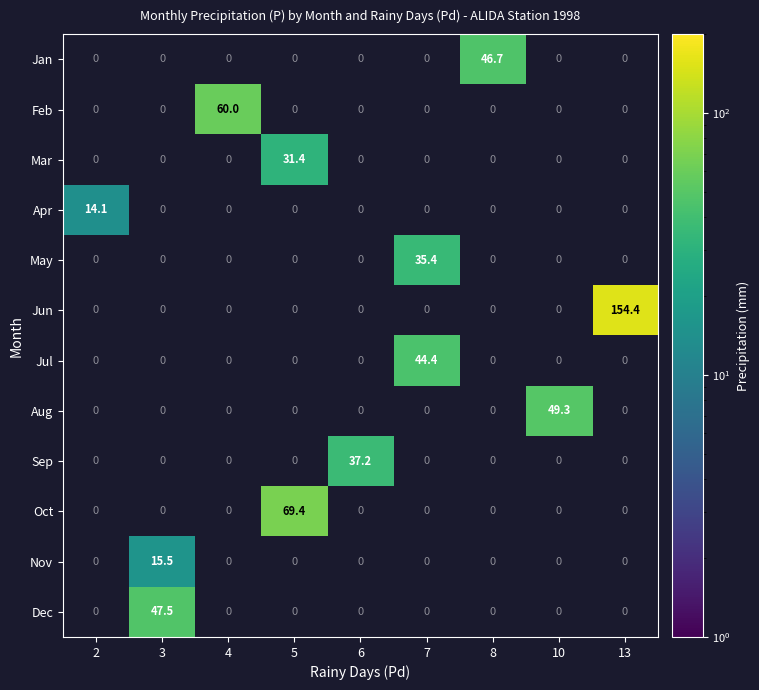

What is the difference between the highest and lowest values at 13?

154.4